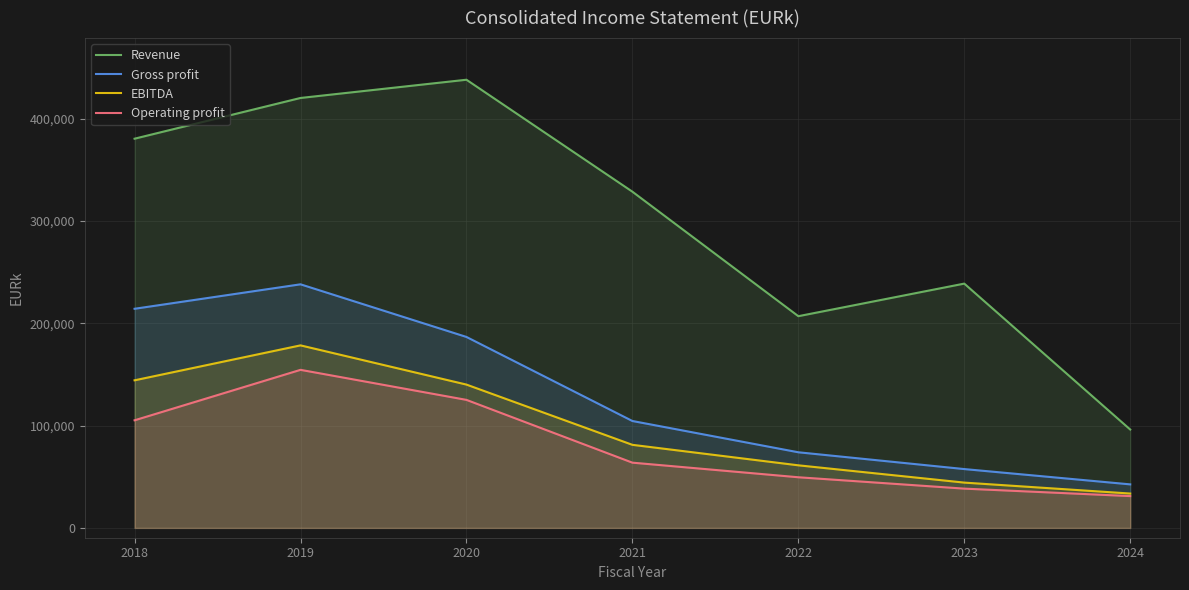

What is the approximate value of Operating profit at 2024, to the nearest 10?

31120